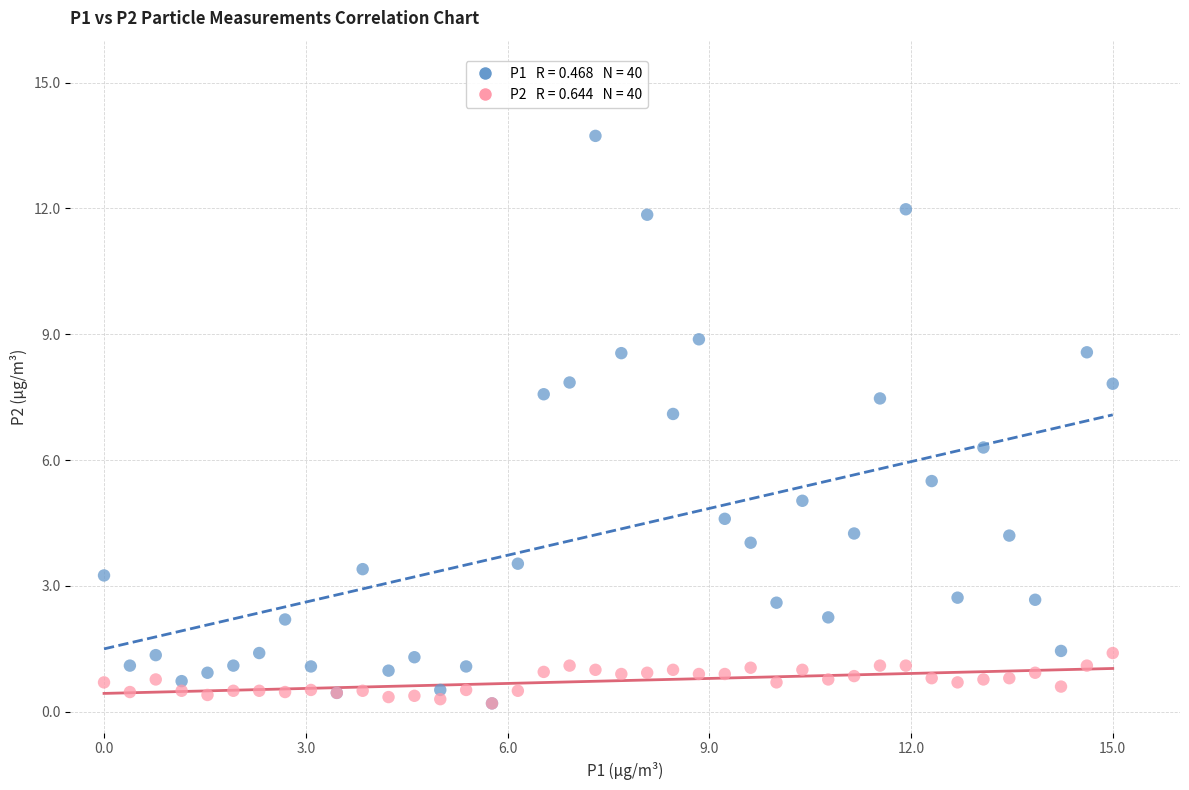

Across all series, what Y value is closest to 6?

6.3